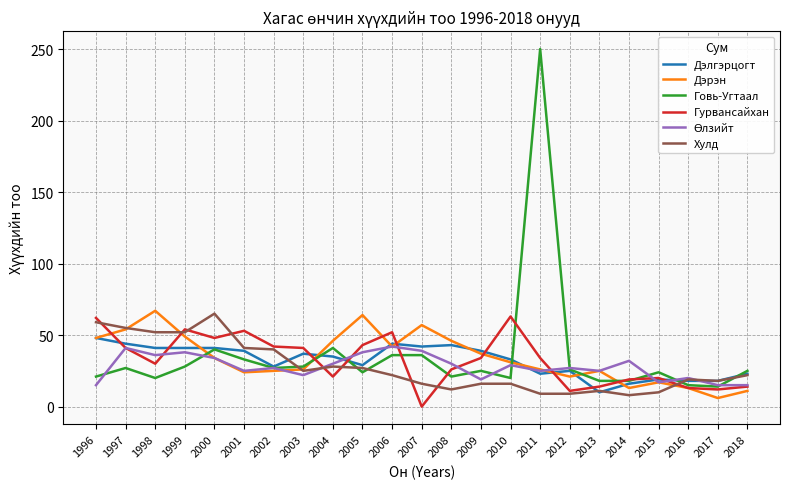

How many categories are shown in the chart?

23